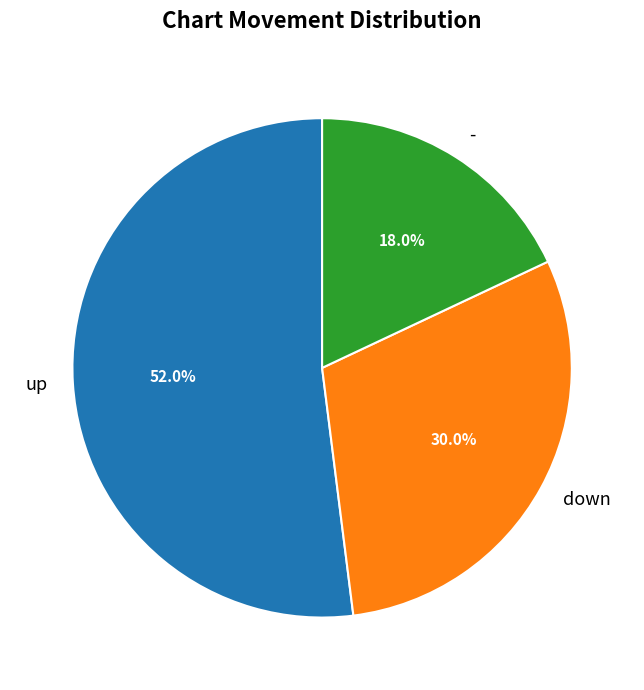

Does up represent more than half of the total?

Yes